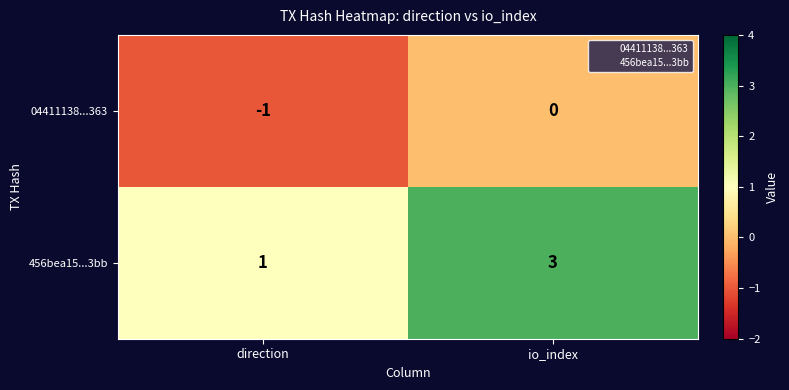

Reading left to right, what are all the values shown in this chart?

04411138...363: direction=-1	io_index=0
456bea15...3bb: direction=1	io_index=3